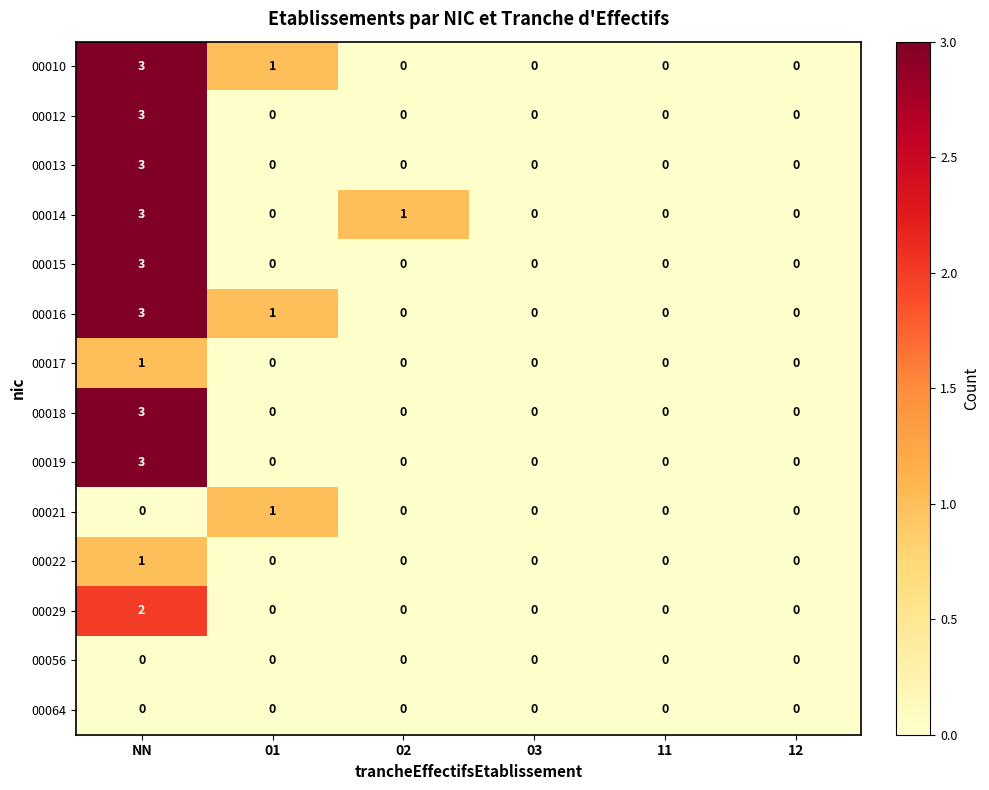

Count the 00016 values in the range 0 to 1.

5